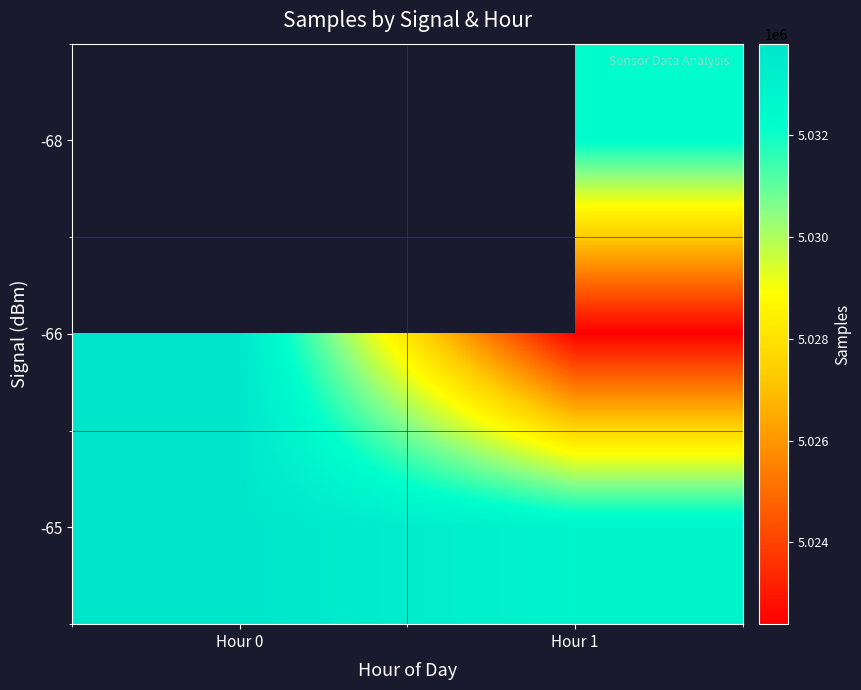

The -68 series shows 5032290.0 at Hour 1. True or false?

True